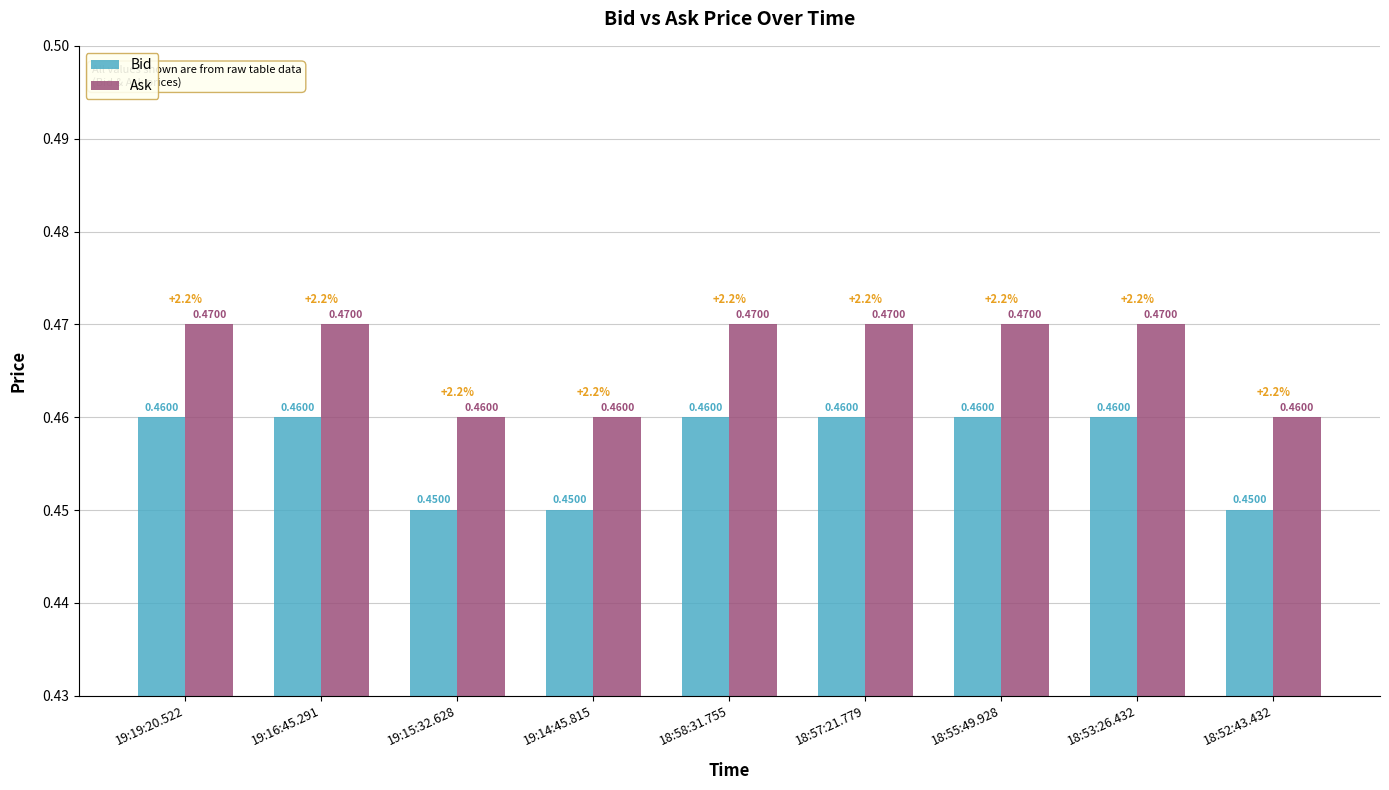

What is the total value across all series at 19:16:45.291?

0.9